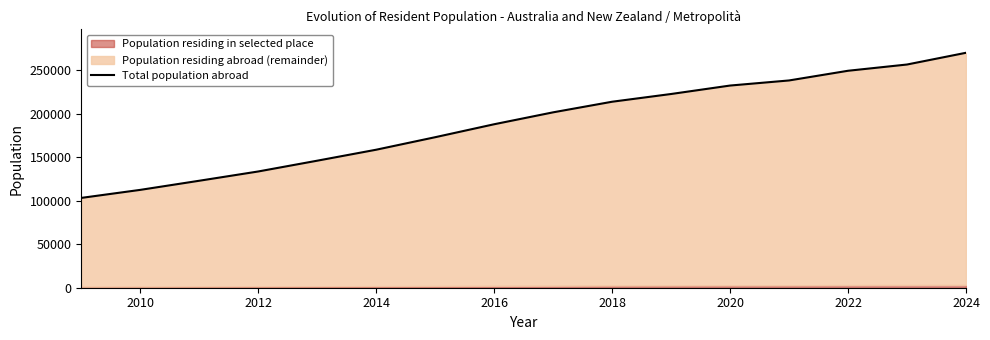

What is the greatest value displayed?

270124